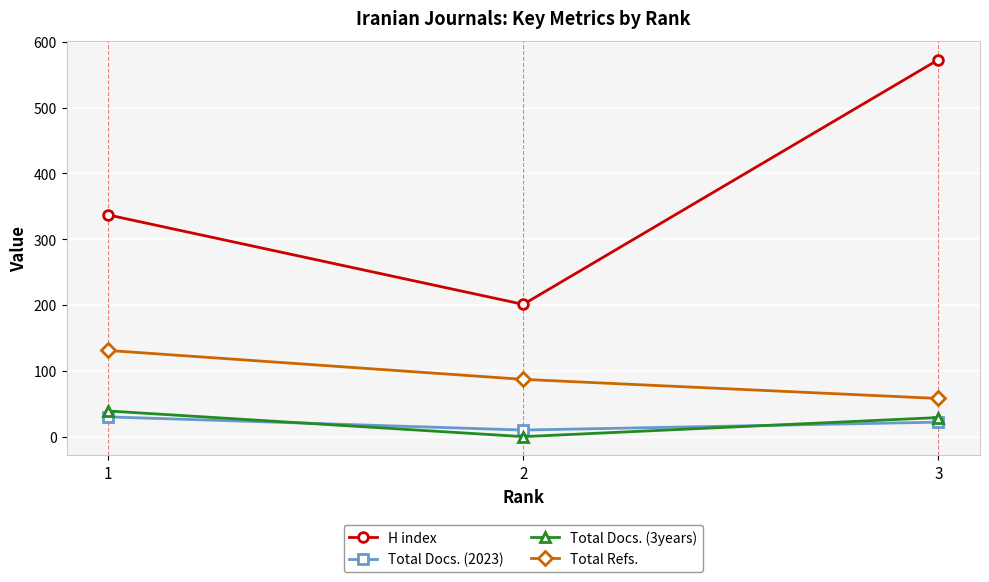

Which series has the largest range (max minus min)?

H index